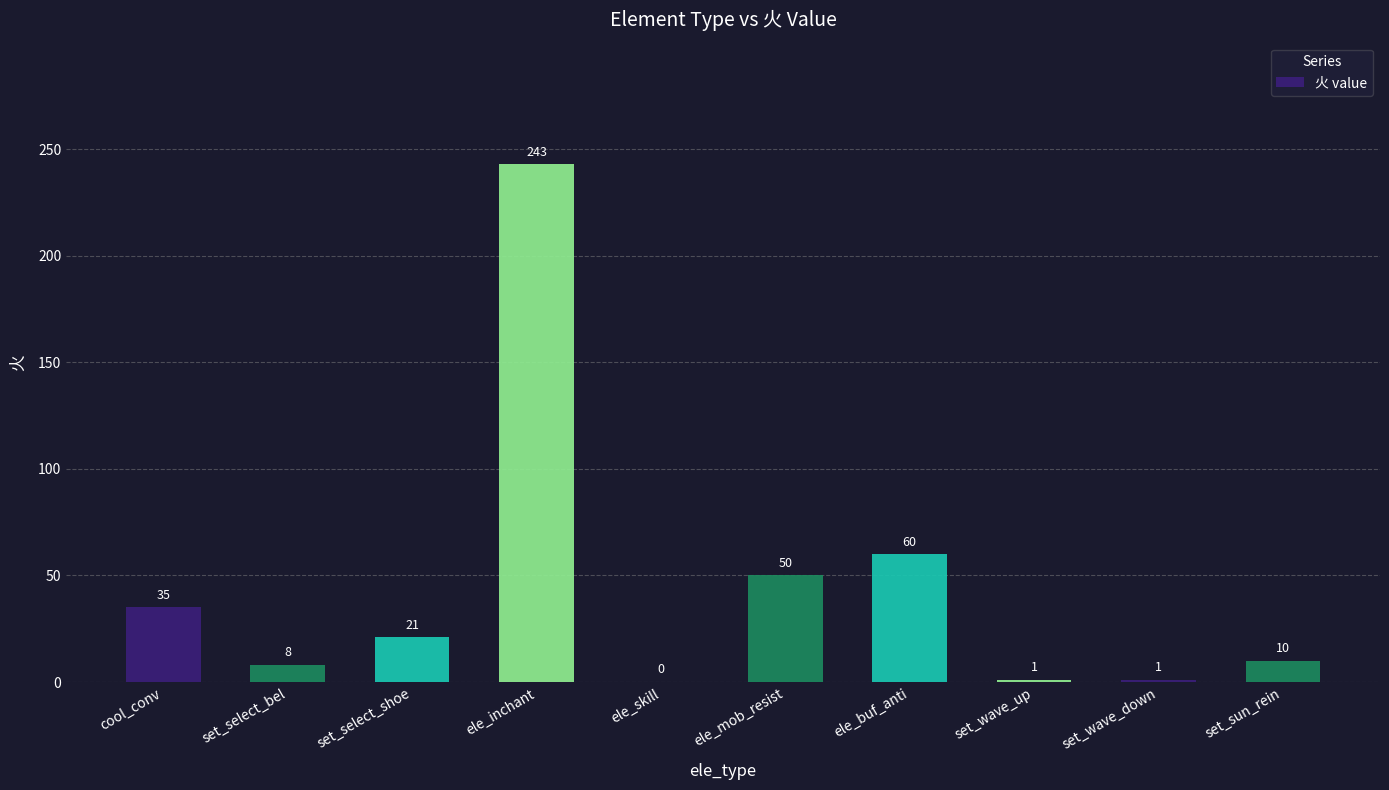

Where does the data first go above 21?

cool_conv